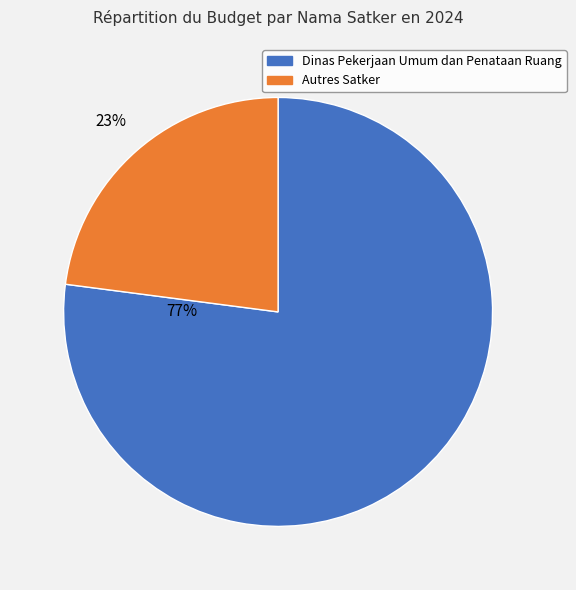

To the nearest percent, what is the average slice percentage?

50%